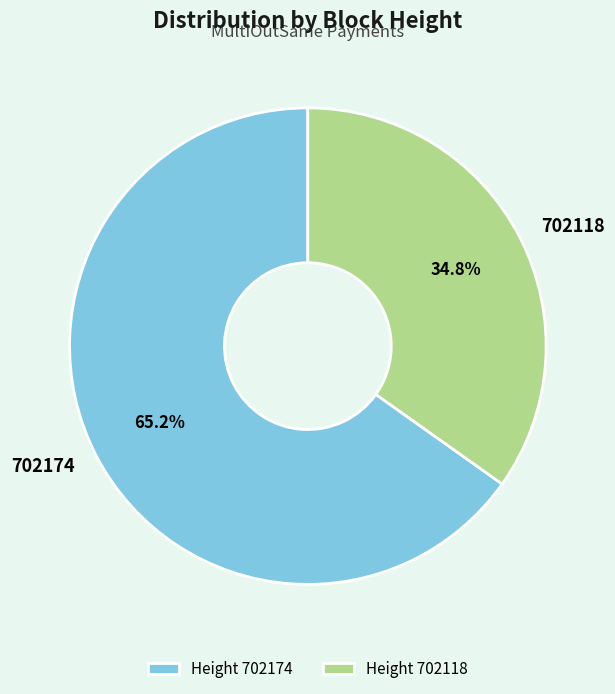

Which has a higher value, 702118 or 702174?

702174